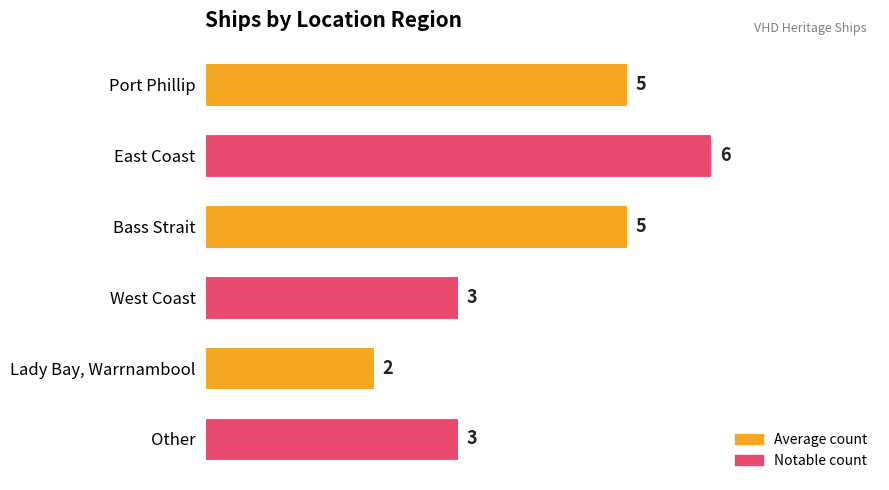

True or false: the data shows 3 at Lady Bay, Warrnambool.

False